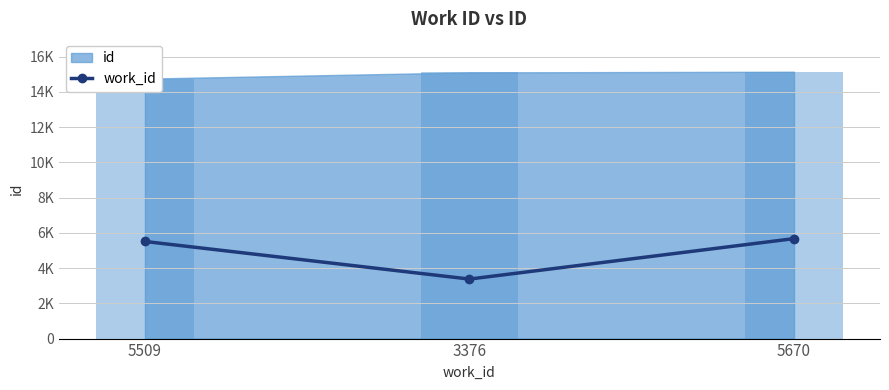

What is the label of the 2nd bar from the right?

3376